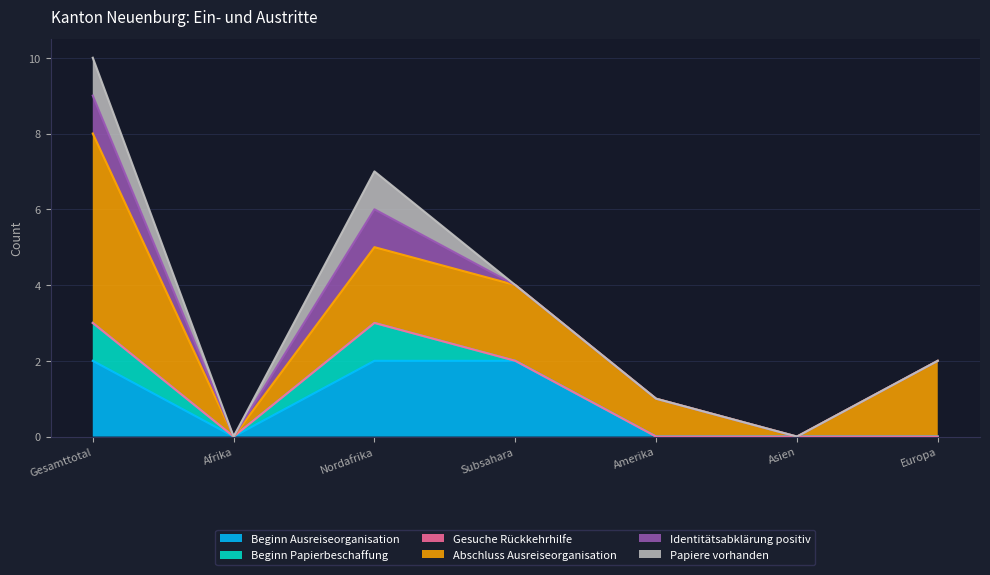

At which category is the sum across all series the highest?

Gesamttotal